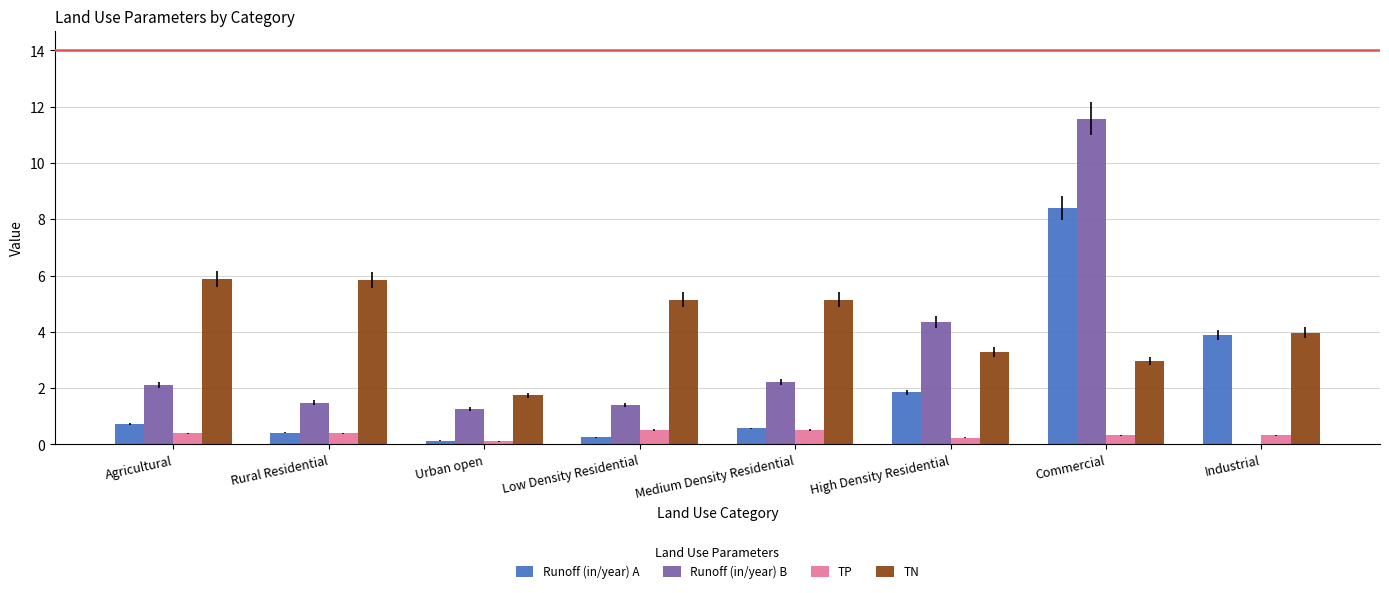

Is it true that Runoff (in/year) A equals 5.5 at Industrial?

False